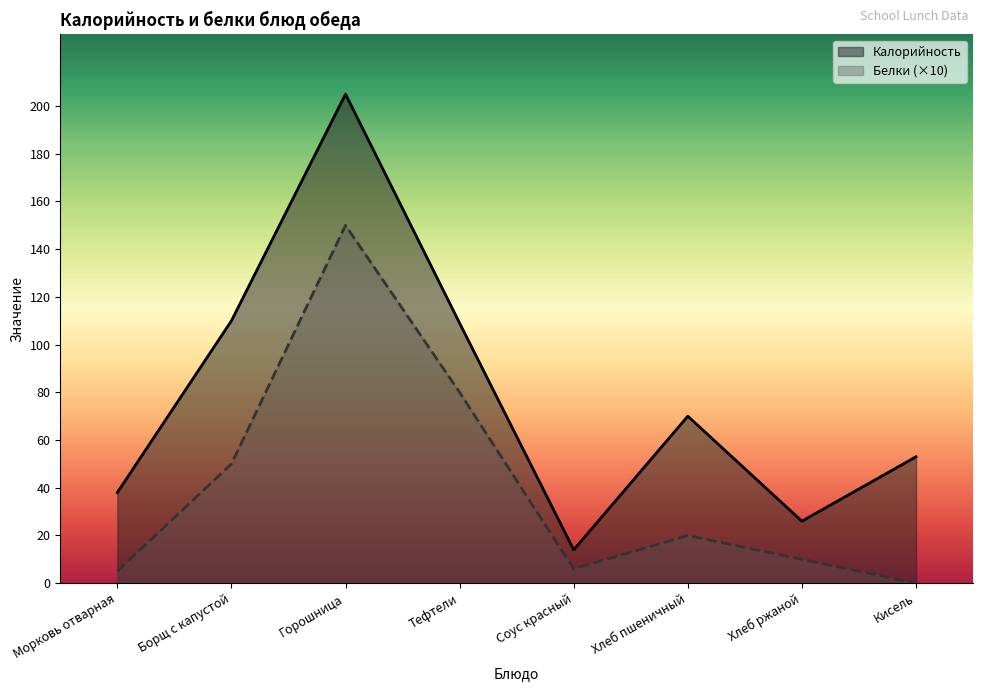

Reading right to left, what are all the values shown in this chart?

Калорийность: 53	26	70	14	109	205	110	38
Белки: 0	10	20	6	80	150	50	5